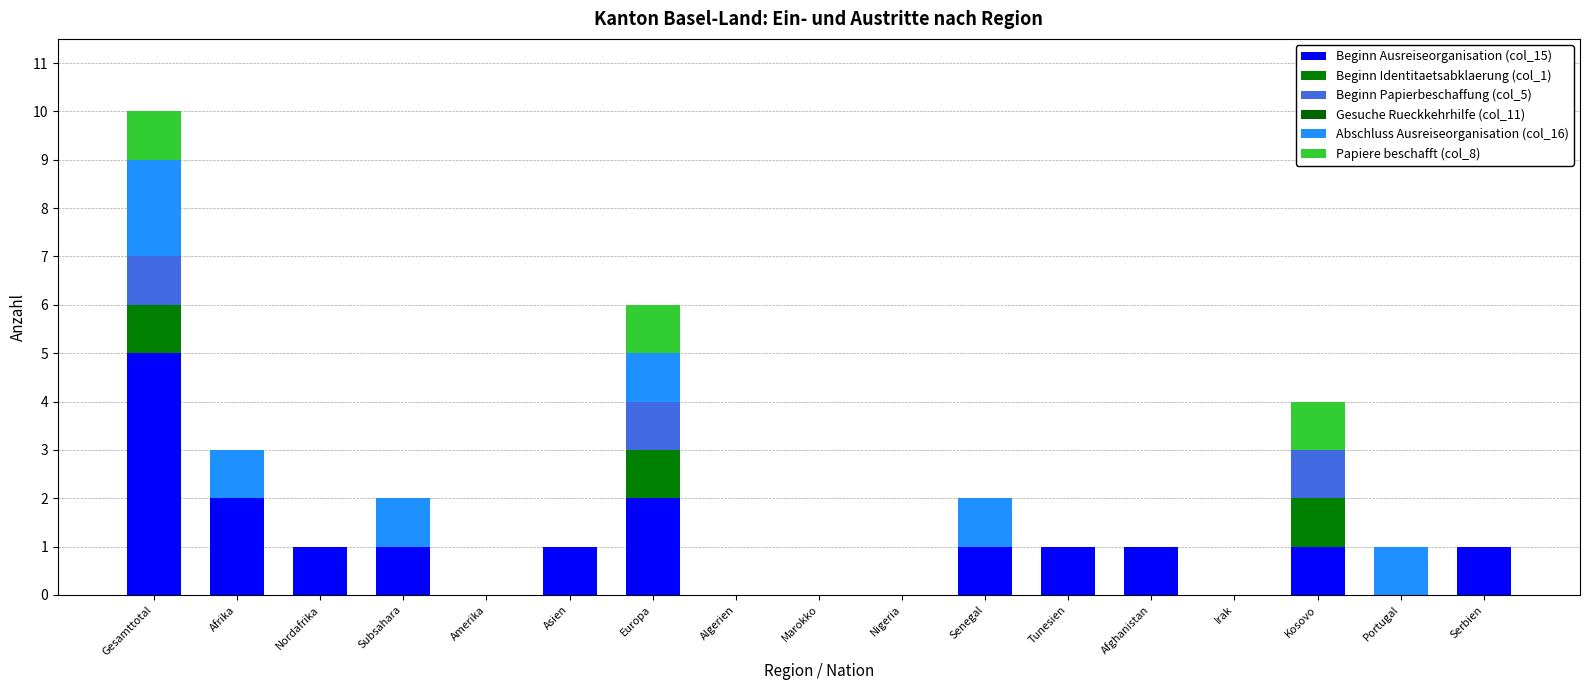

What is the difference between the Abschluss Ausreiseorganisation (col_16) values at Asien and Europa?

1